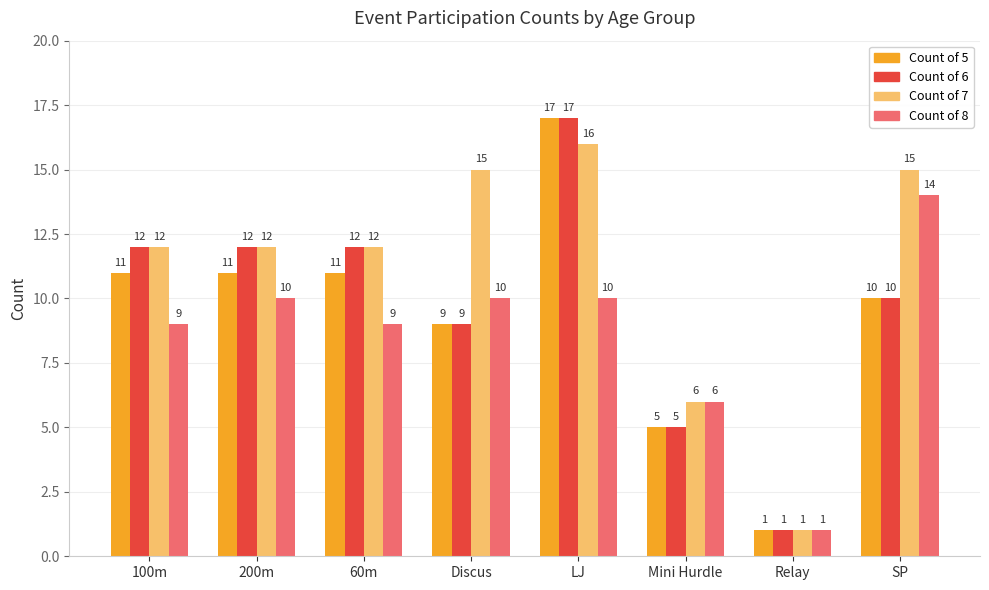

What is the average value of the Count of 5 series?

9